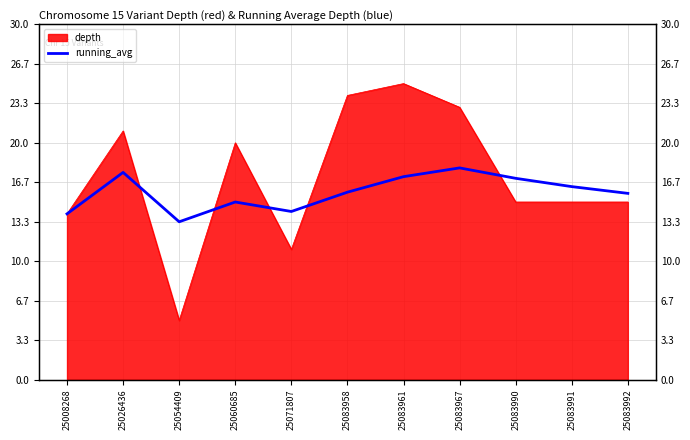

What is the difference between the second highest and second lowest values?

3.5